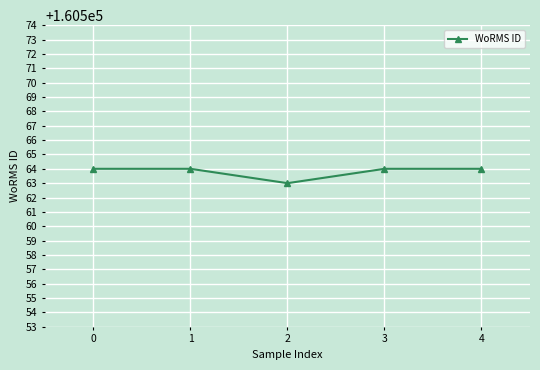

Where is the data nearest to the value 160563?

2